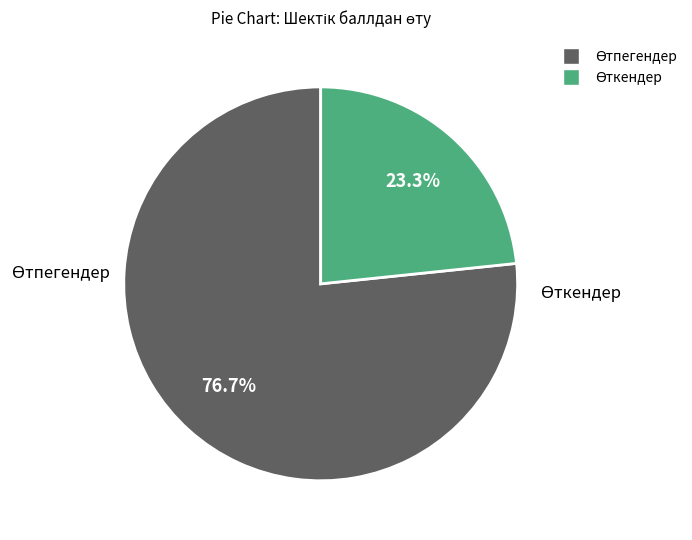

Count the number of slices in the pie.

2